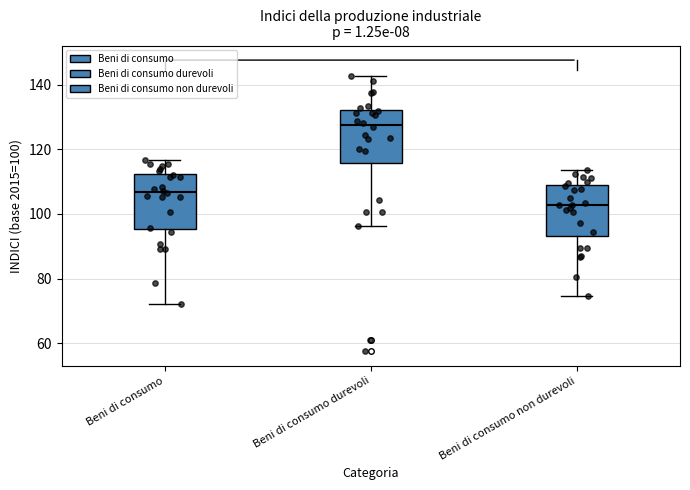

Reading left to right, read every box against the y-axis: the position of its median line, the range the box covers, and the ends of its whiskers. The values are not printed on the chart, so give them approximately, as read against the axis.

Beni di consumo: median 106, box 96 to 112, whiskers 72 to 116
Beni di consumo durevoli: median 128, box 116 to 132, whiskers 96 to 142
Beni di consumo non durevoli: median 102, box 94 to 108, whiskers 74 to 114